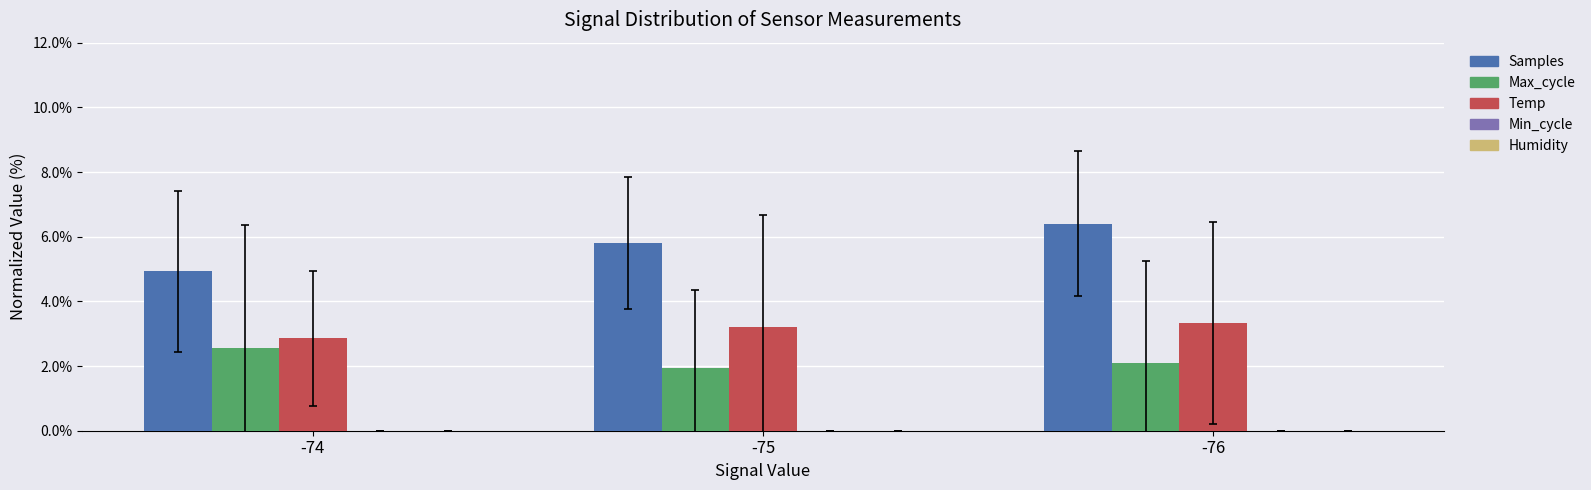

The Temp series shows 3.2 at -75. True or false?

True